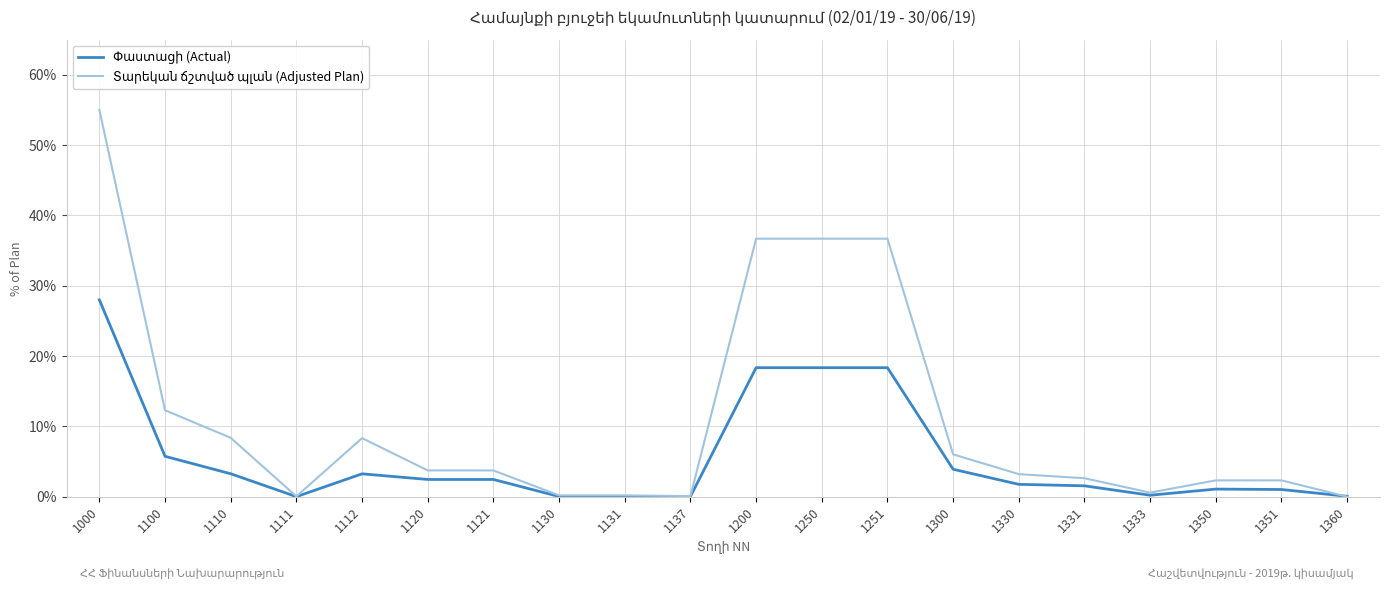

What is the spread (max minus min) of values at 1251?

18.3